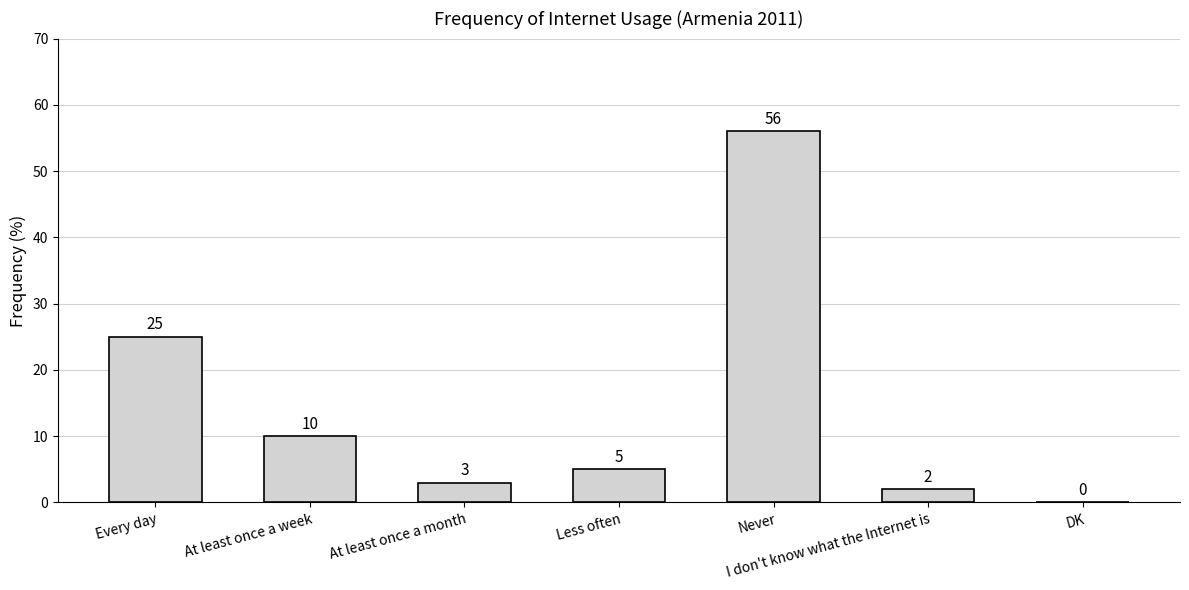

What is the change in value from Every day to Never?

+31